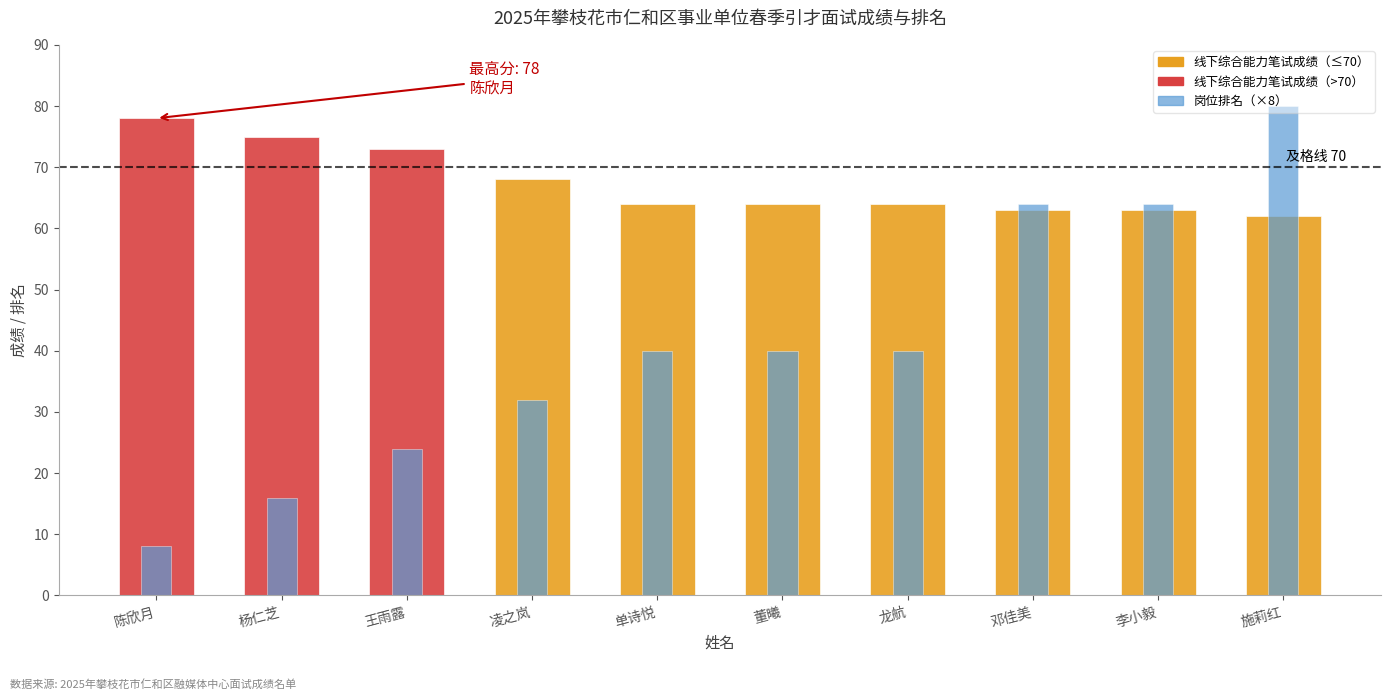

What is the sum of all 岗位排名 values?

51